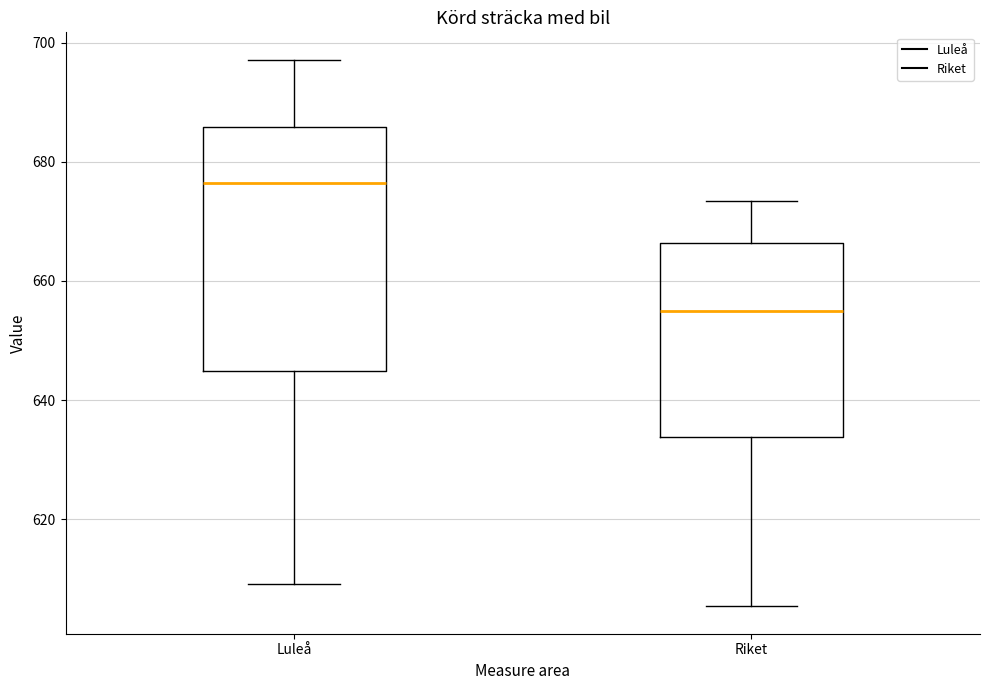

Comparing the boxes themselves (not the whiskers), which one is the tallest?

Luleå